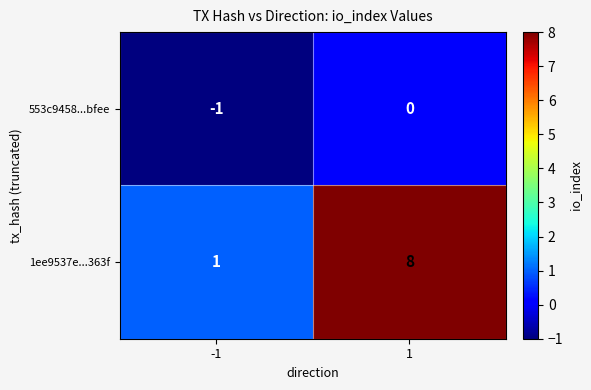

Is the value of 1ee9537e...363f at 1 greater than the value of 553c9458...bfee at 1?

Yes